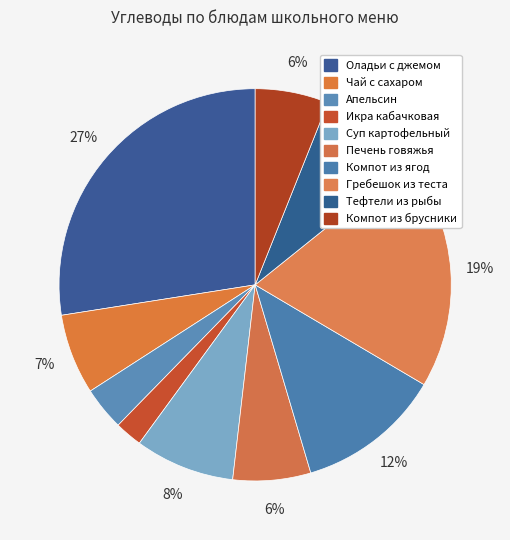

What percentage is the Апельсин slice, to the nearest percent?

4%